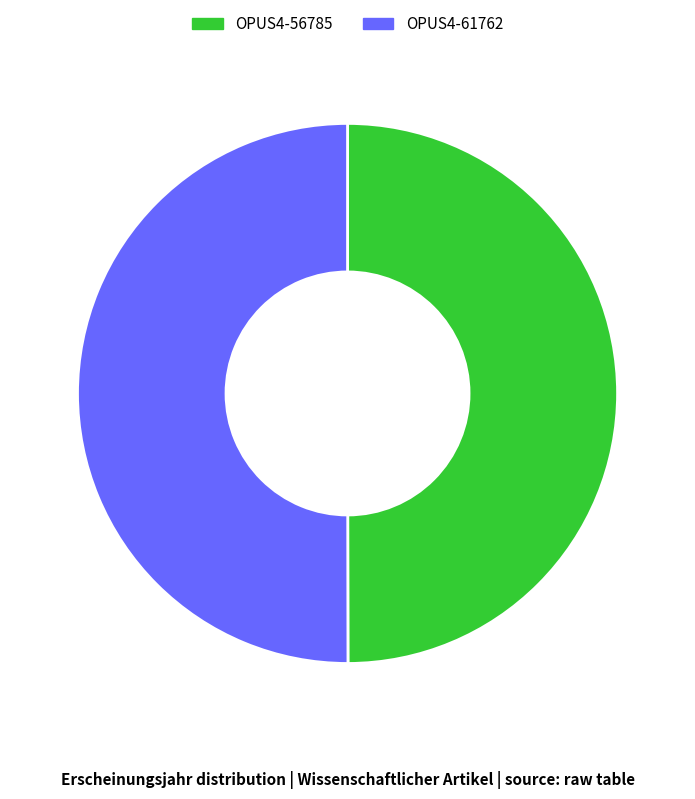

Is the sum of OPUS4-61762 and OPUS4-56785 greater than half?

Yes